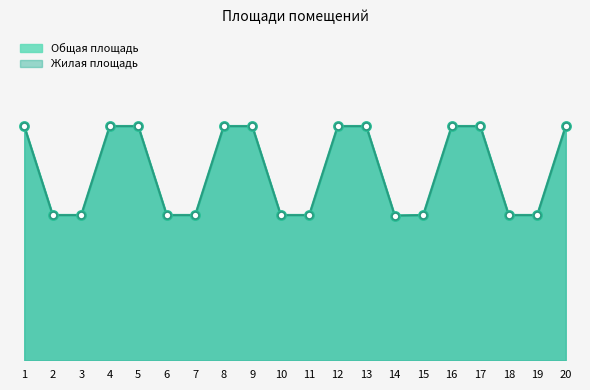

At how many categories does at least one series exceed 37?

10